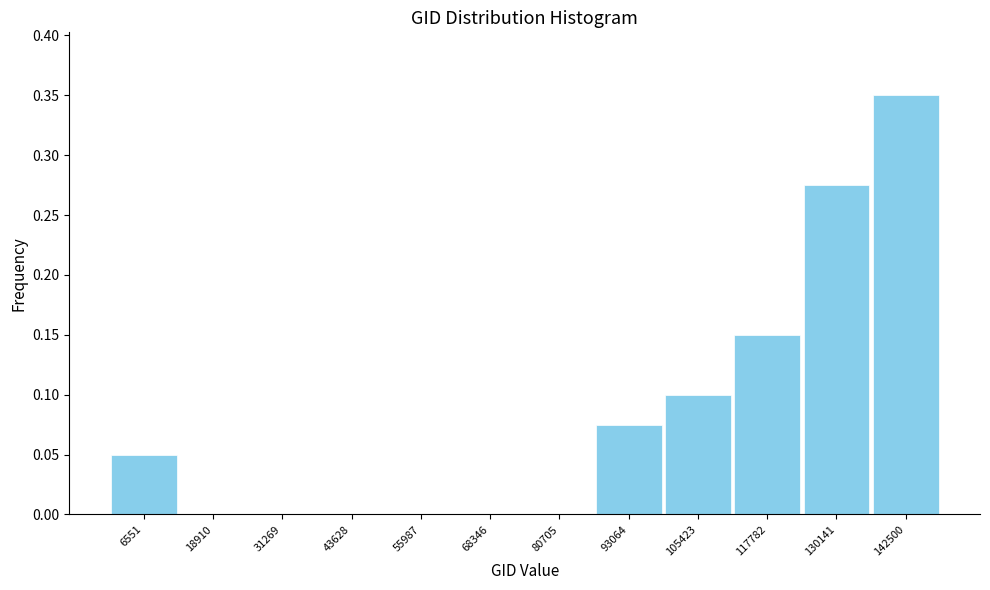

What is the sum of all values?

1.0